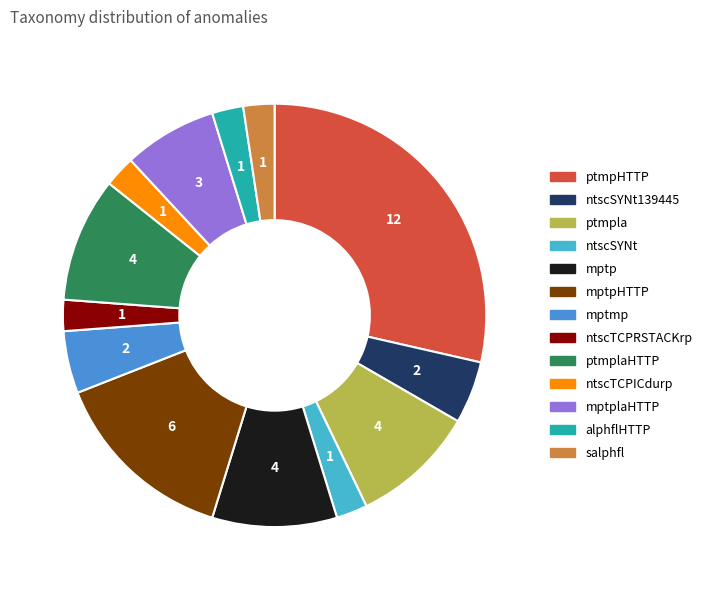

Does any single category account for the majority?

No